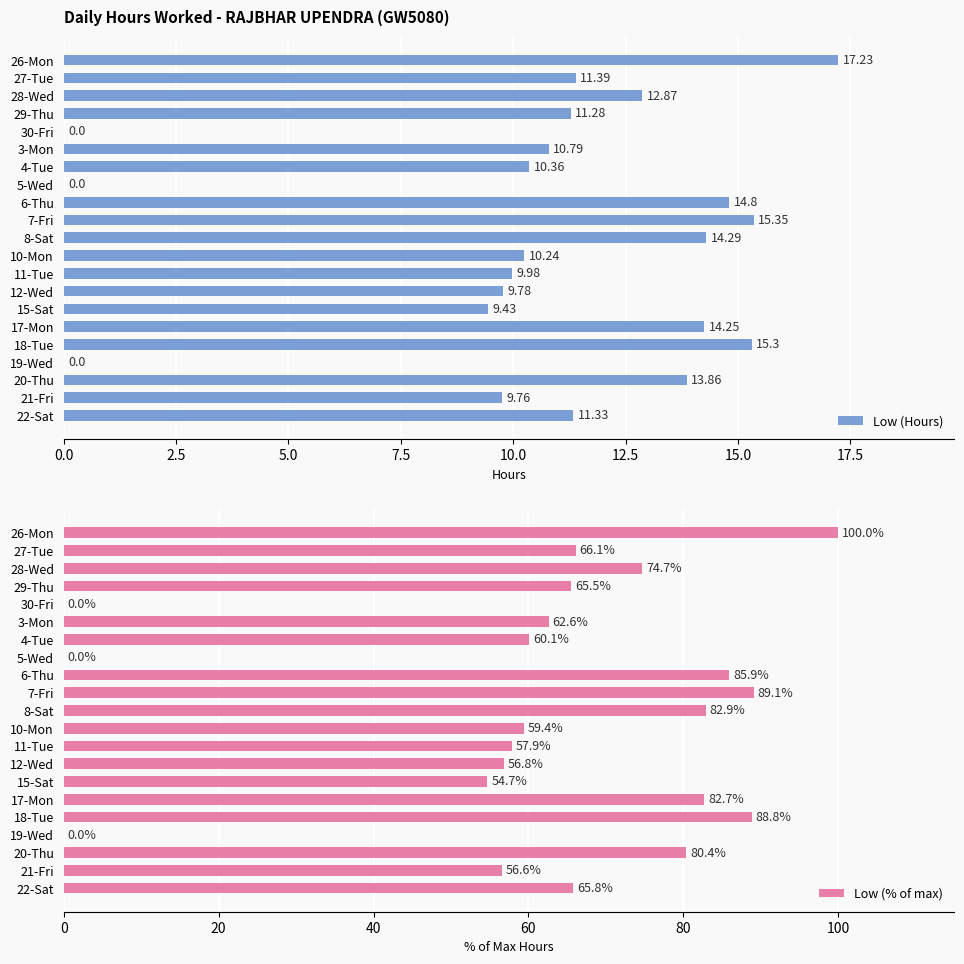

What is the average value of the Low (% of max) series?

61.4